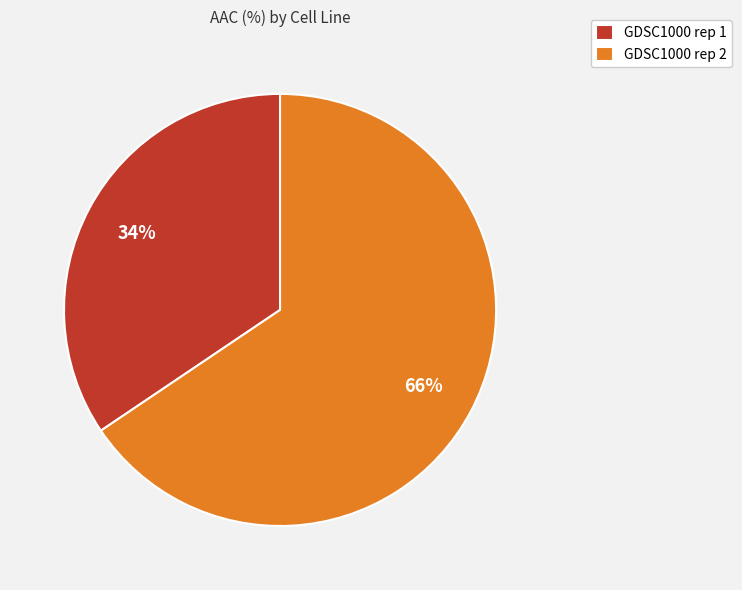

Do GDSC1000 rep 2 and GDSC1000 rep 1 together represent more than half of the pie?

Yes